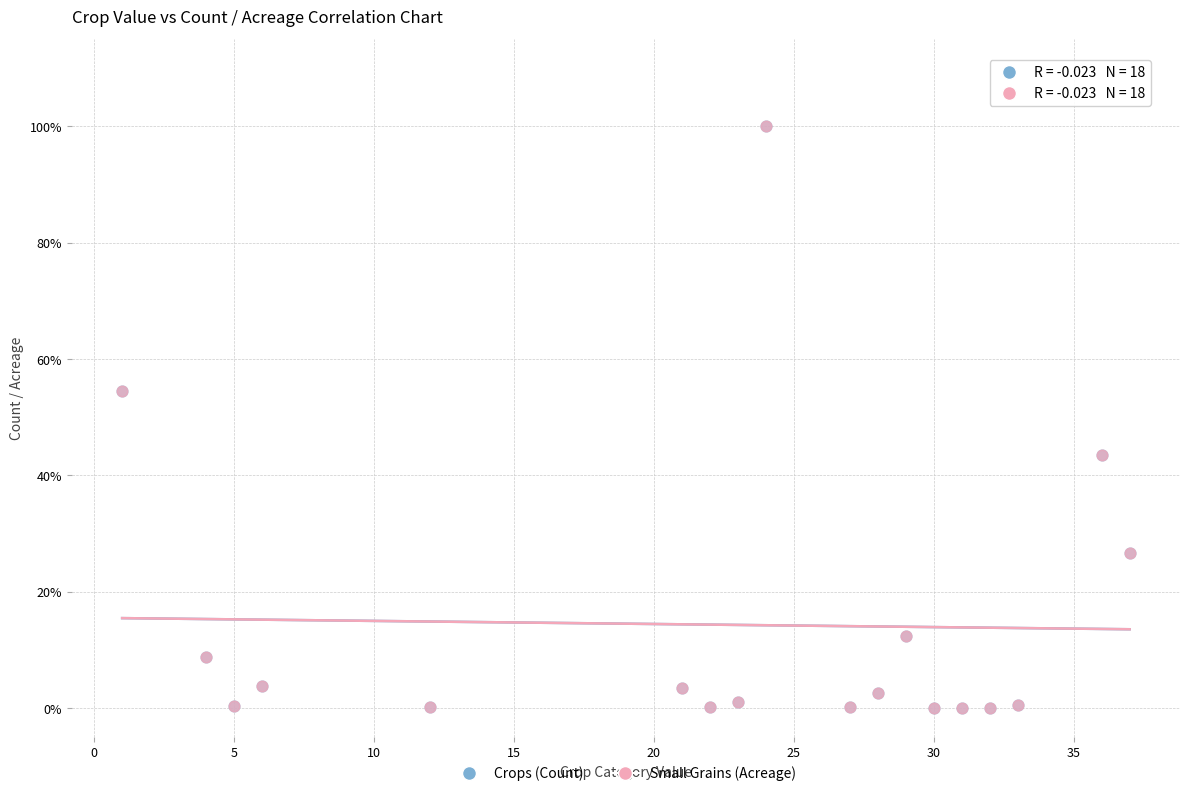

What are all the series names shown in the legend?

Crops (Count), Small Grains (Acreage)